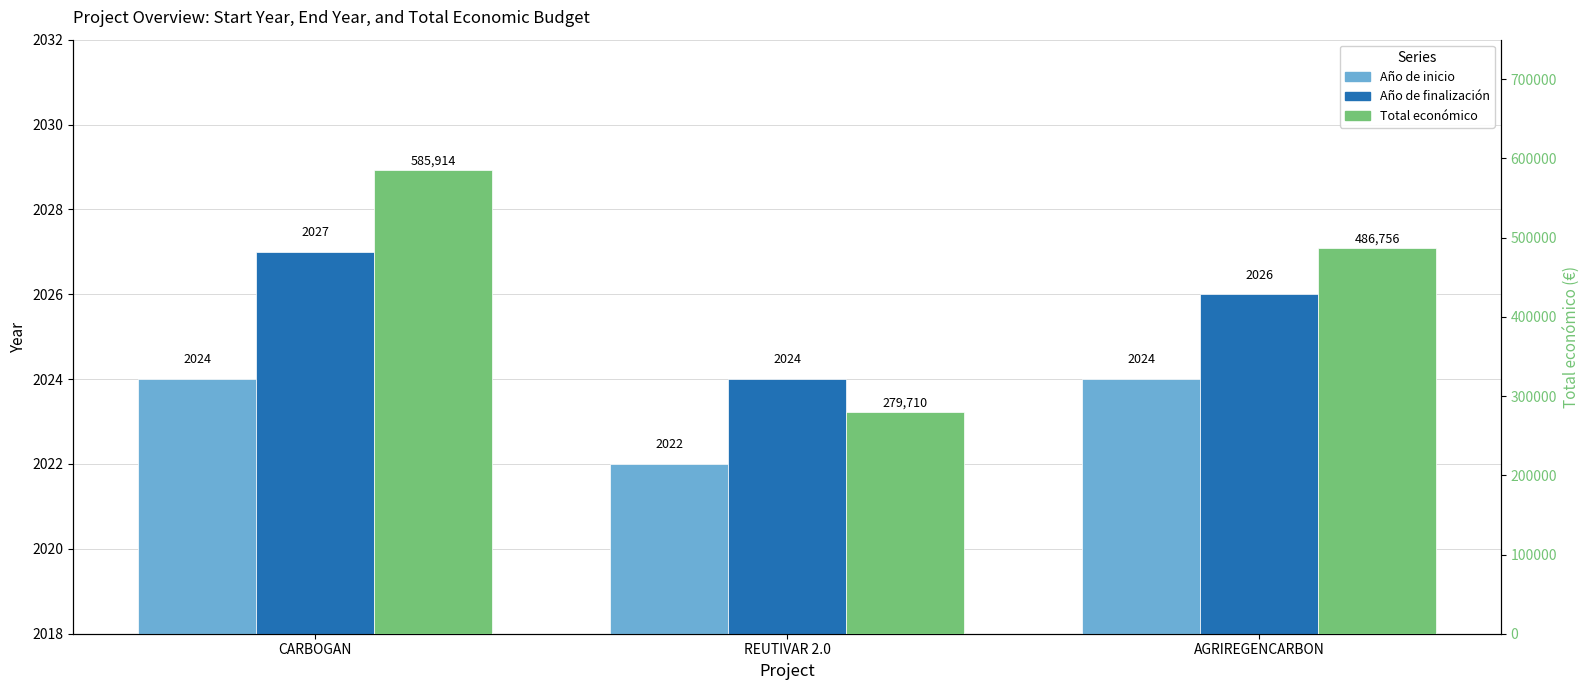

At which label does Total económico reach its minimum?

REUTIVAR 2.0